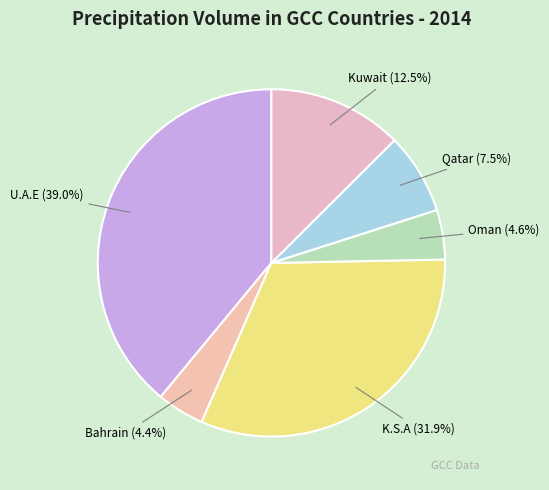

Is Bahrain the majority of the pie?

No